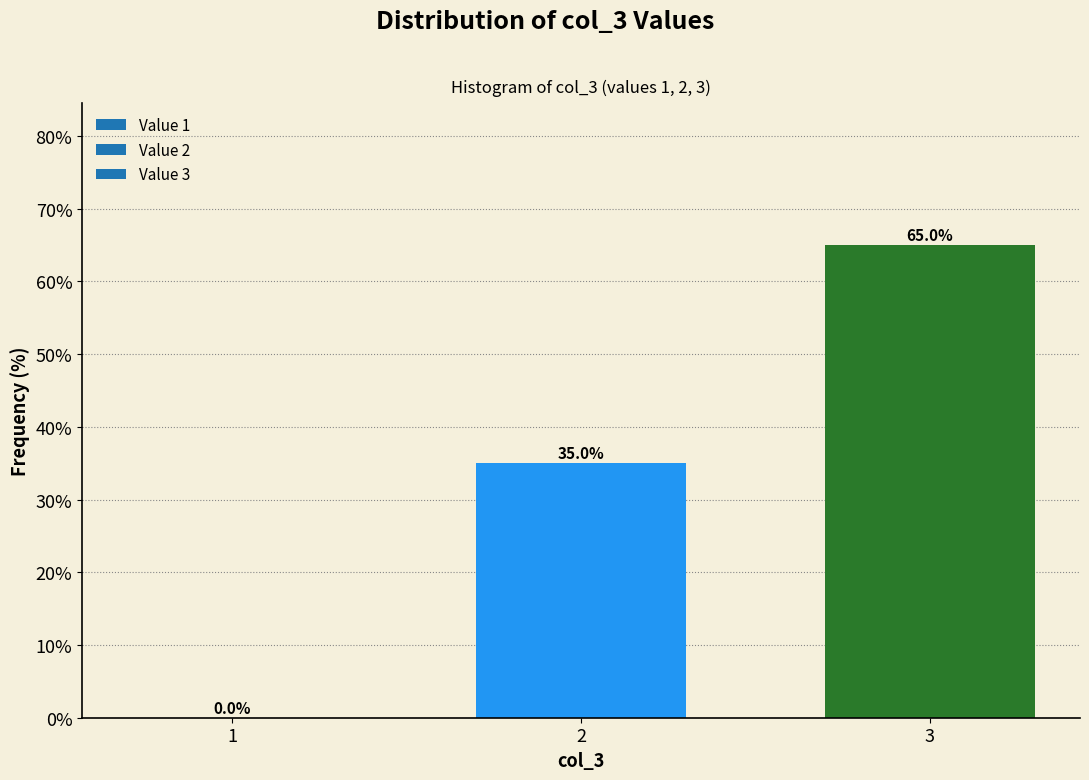

Reading left to right, list all the values displayed in this chart.

1=0	2=35	3=65